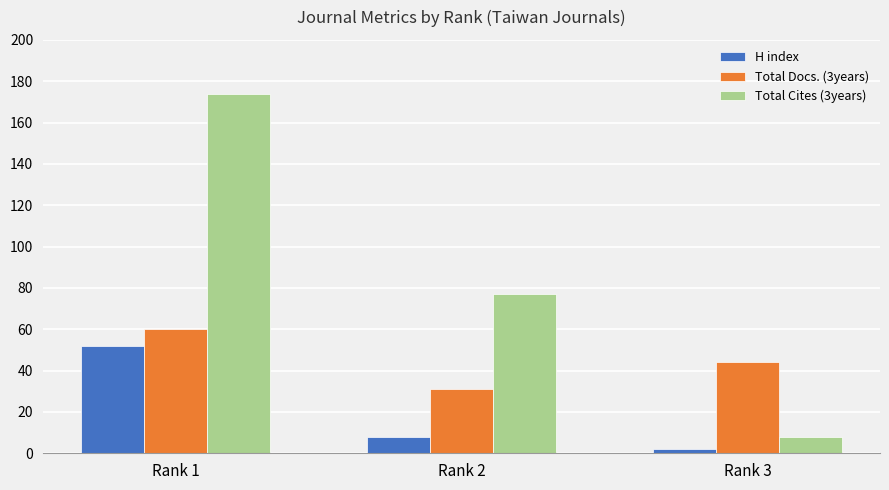

Reading right to left, what are all the values shown in this chart?

H index: Rank 3=2	Rank 2=8	Rank 1=52
Total Docs. (3years): Rank 3=44	Rank 2=31	Rank 1=60
Total Cites (3years): Rank 3=8	Rank 2=77	Rank 1=174